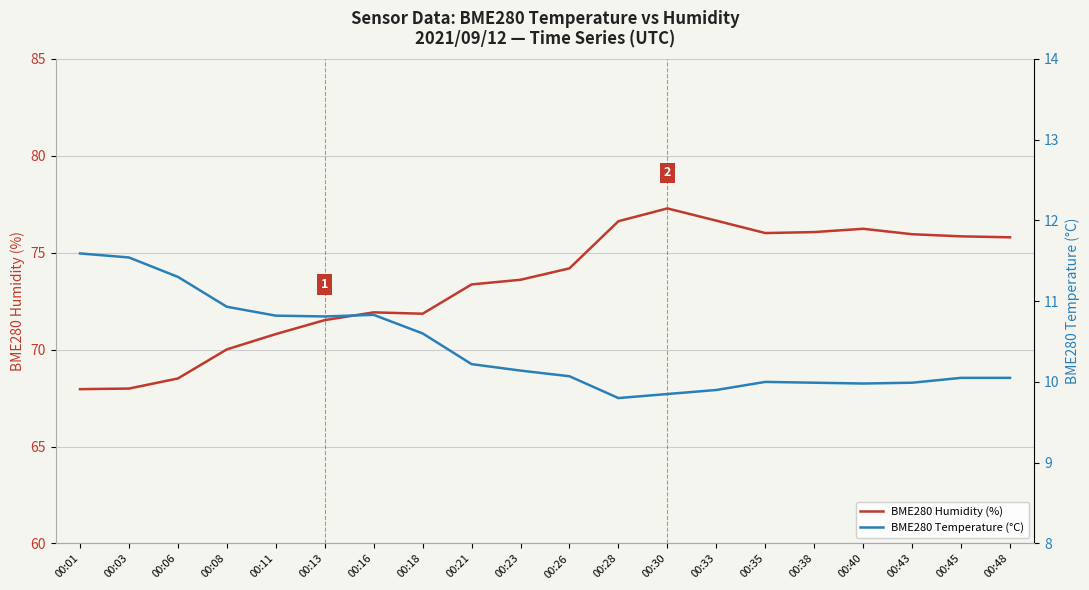

At 00:28, list the series in order from smallest to largest.

BME280 Temperature (°C), BME280 Humidity (%)